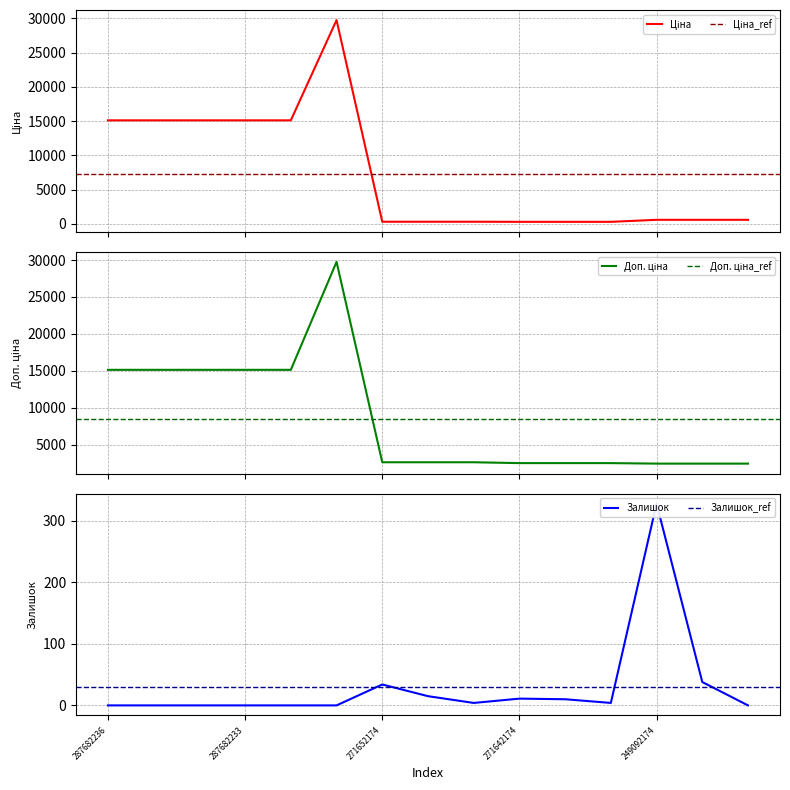

What are all the series names shown in the legend?

Ціна, Доп. ціна, Залишок